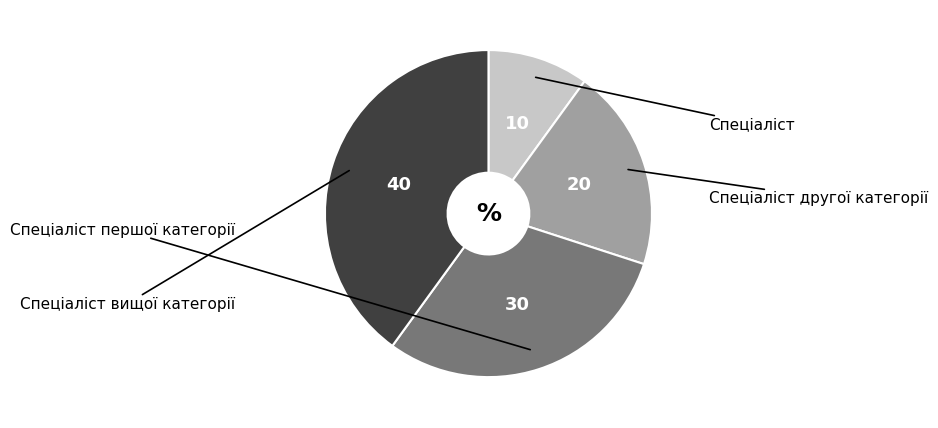

Is there any slice that represents more than half of the pie?

No